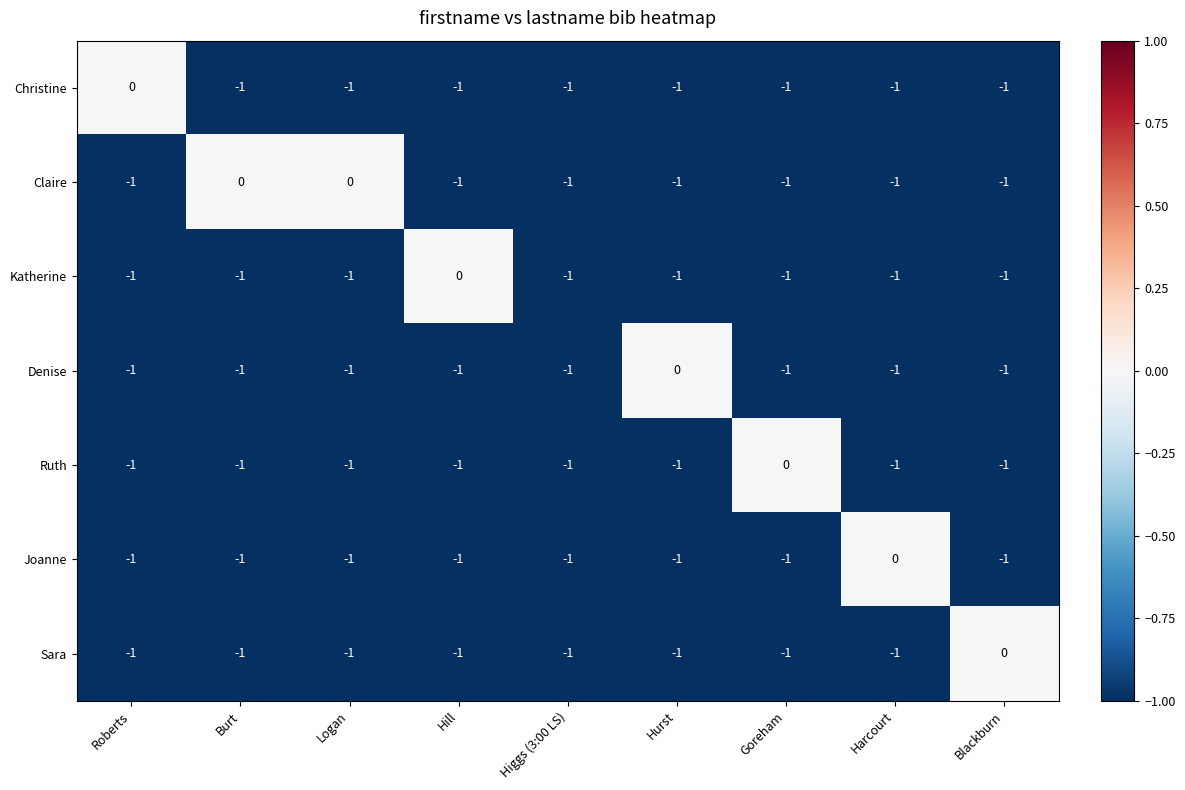

What is the sum of all Joanne values?

-8